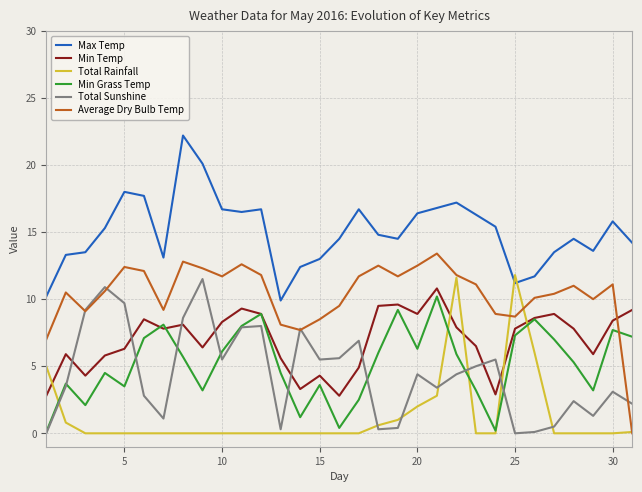

Which series has the largest total across all categories?

Max Temp